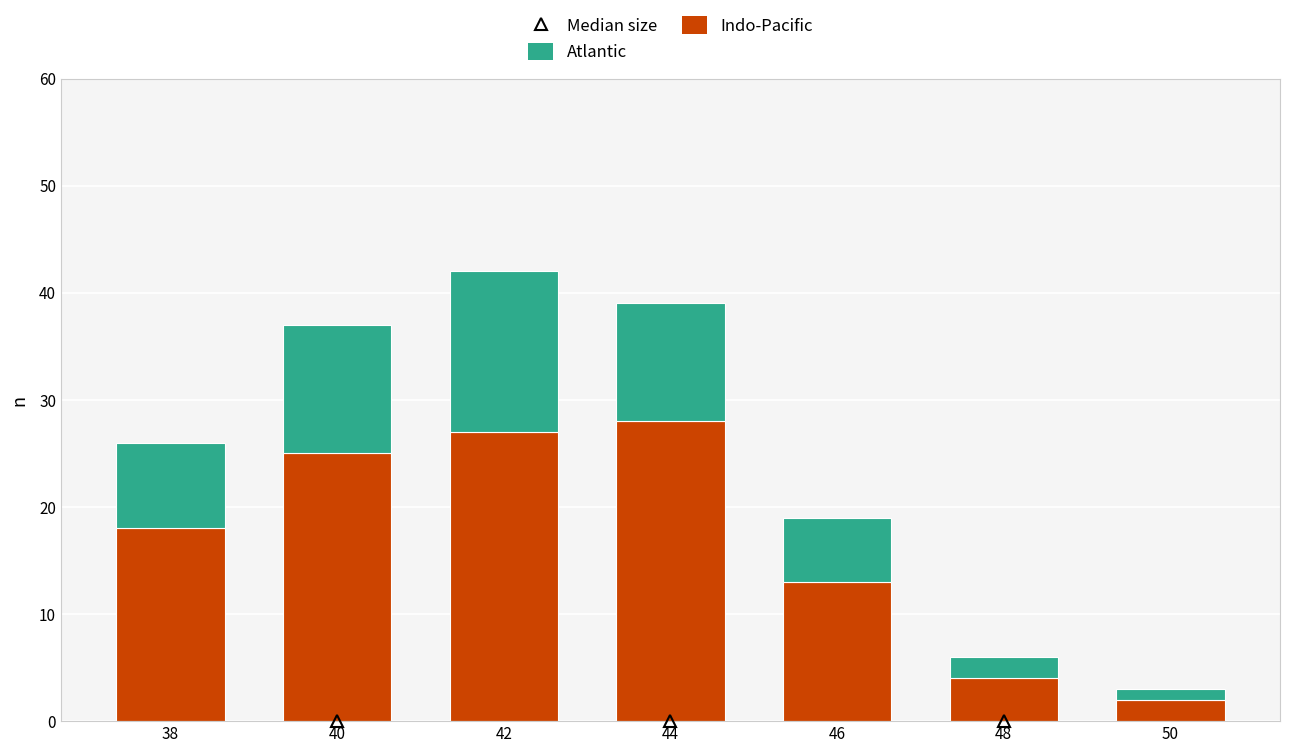

At which category is the sum across all series the highest?

42